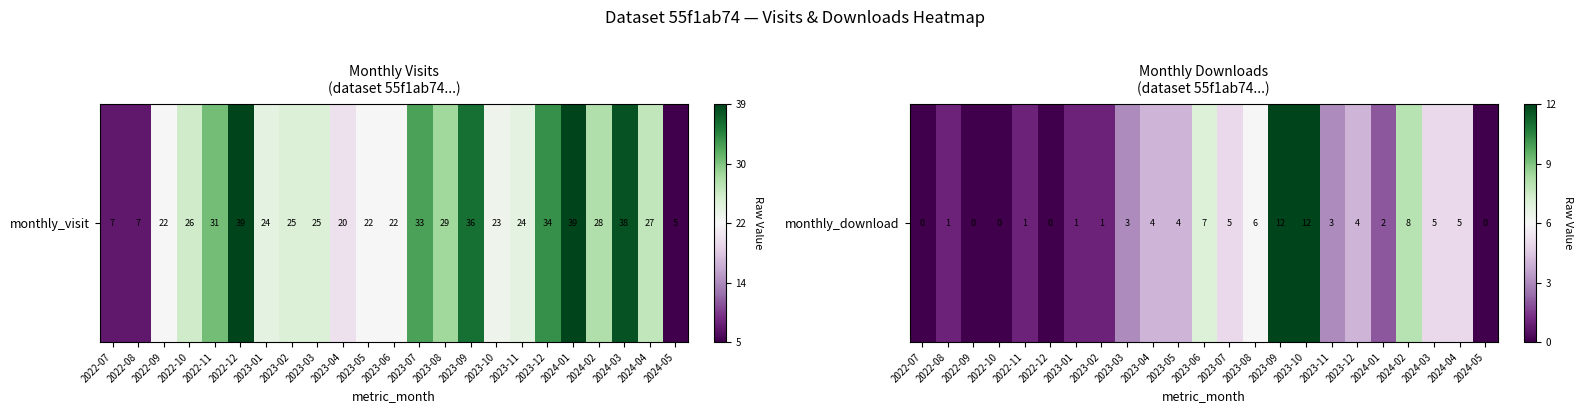

At which category does the chart reach its minimum across all series?

2022-07